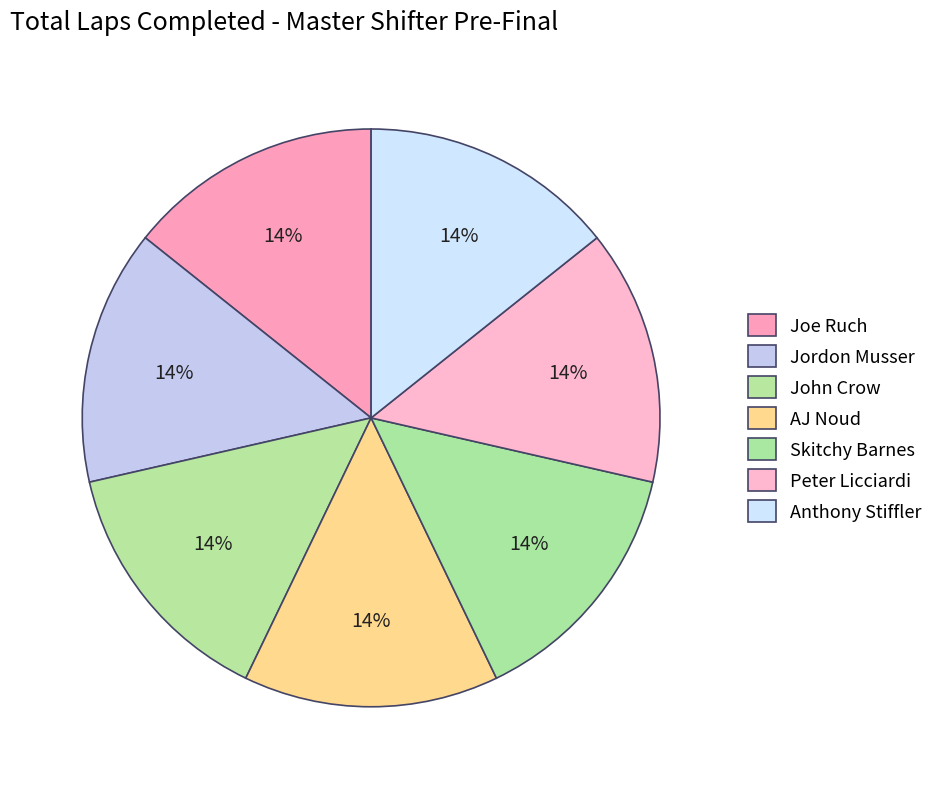

How many segments does this pie chart have?

7